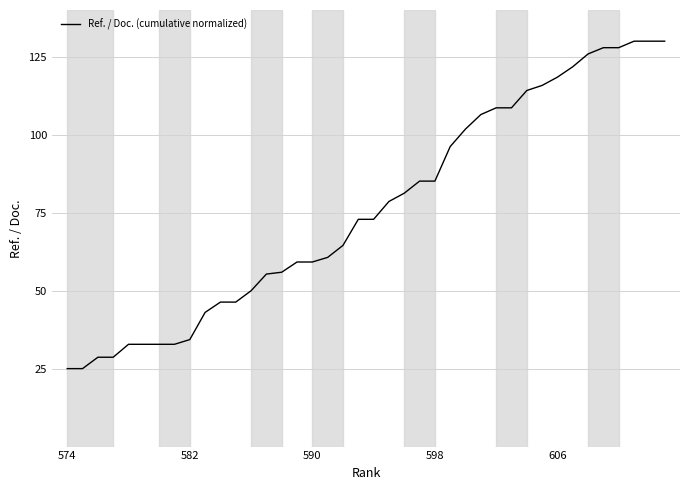

What is the greatest value displayed?

130.0